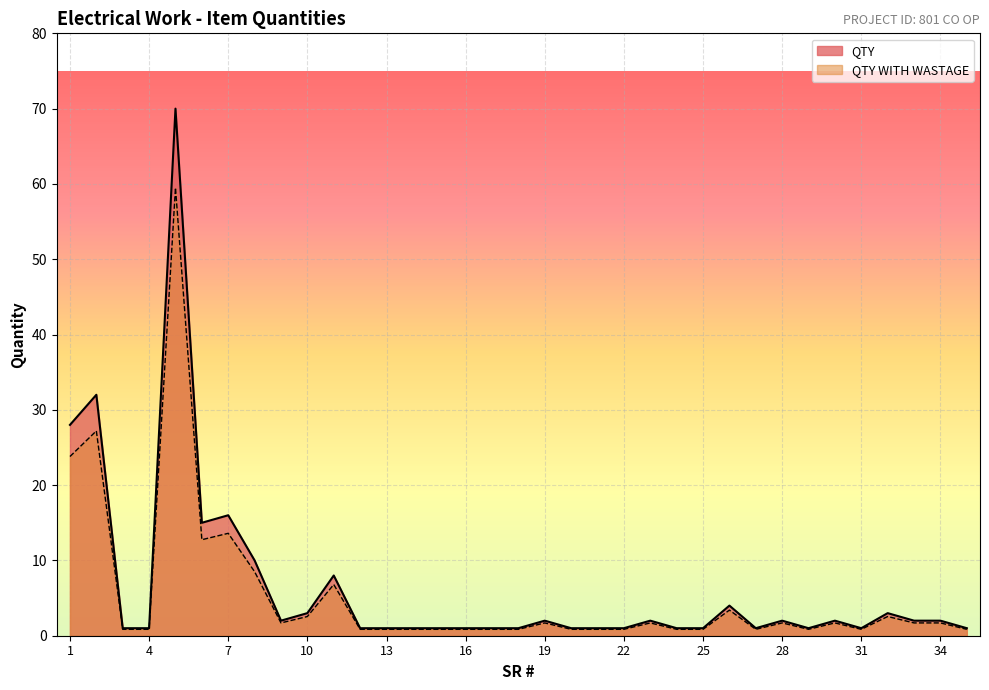

Rank the series by their maximum value, from lowest to highest.

QTY WITH WASTAGE, QTY